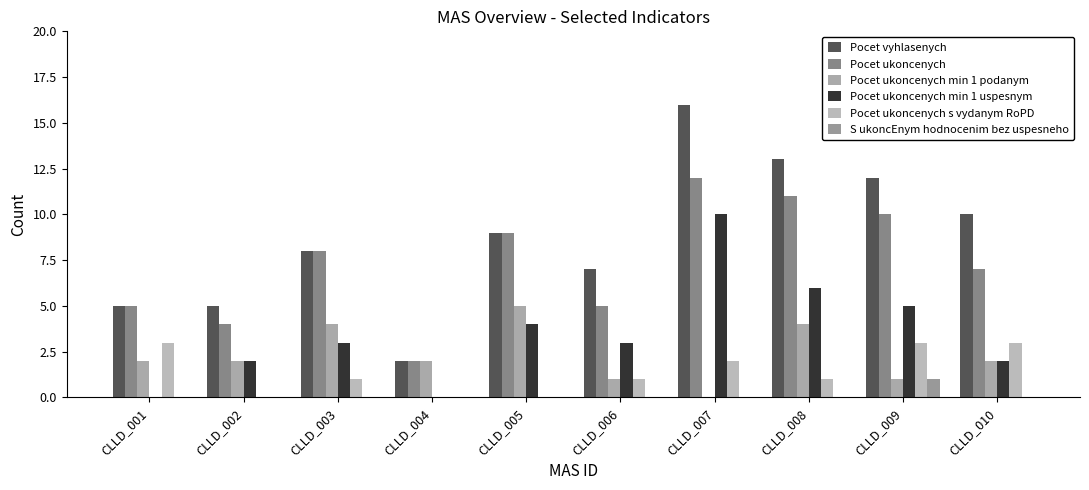

How many categories are shown in the chart?

10